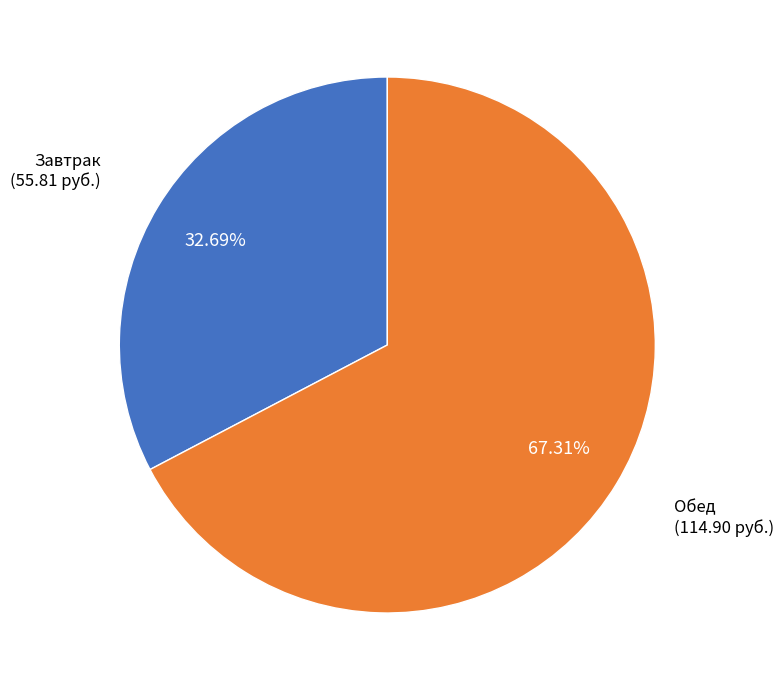

Does any single category account for the majority?

Yes